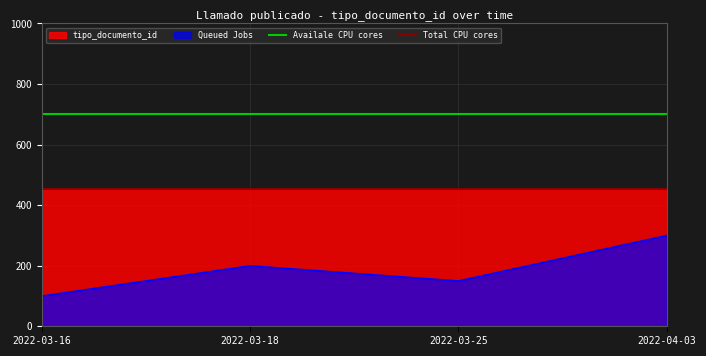

Does the chart display data point markers on the line(s)?

No